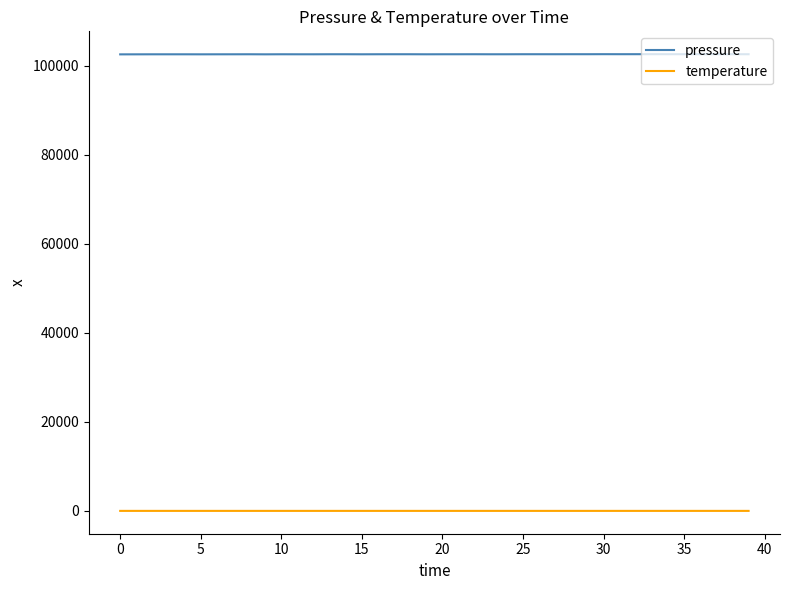

List the series in order of their peak value, highest first.

pressure, temperature